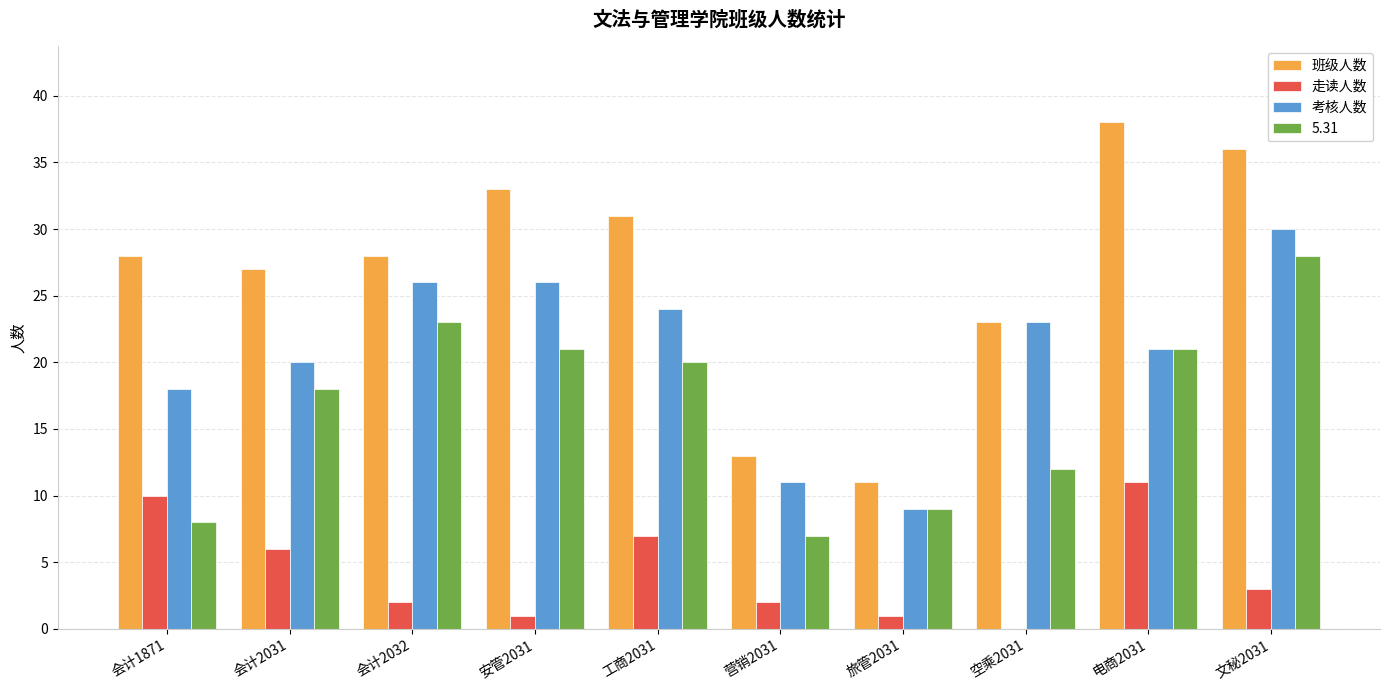

True or false: 班级人数 has a value of 36 at 文秘2031.

True